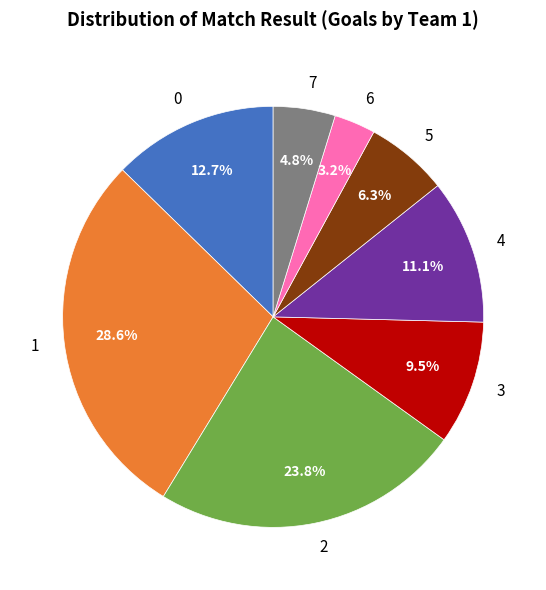

How many slices are in this pie chart?

8